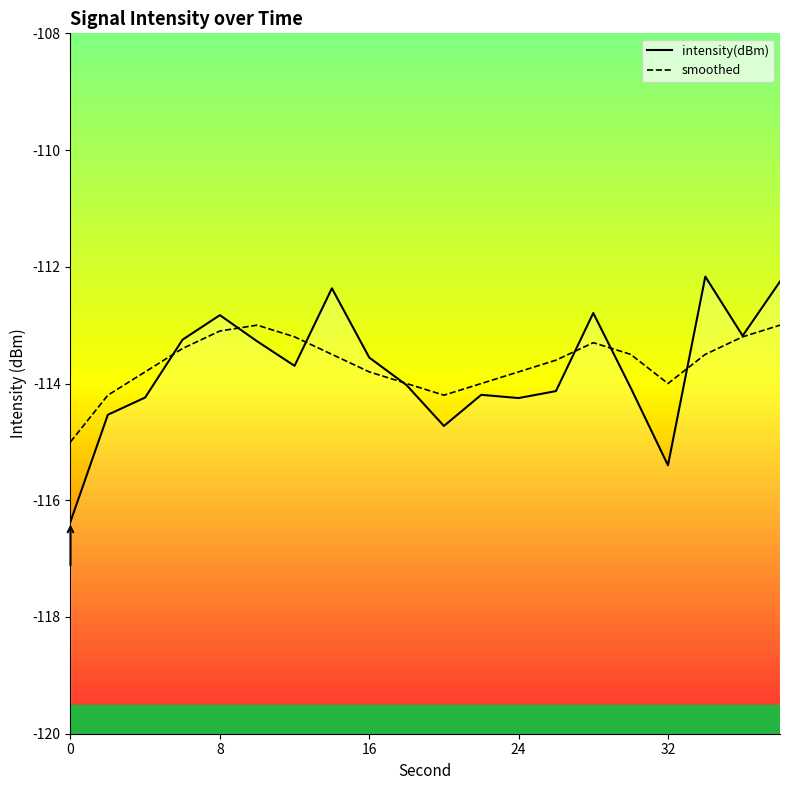

What are all the series names shown in the legend?

intensity(dBm), smoothed